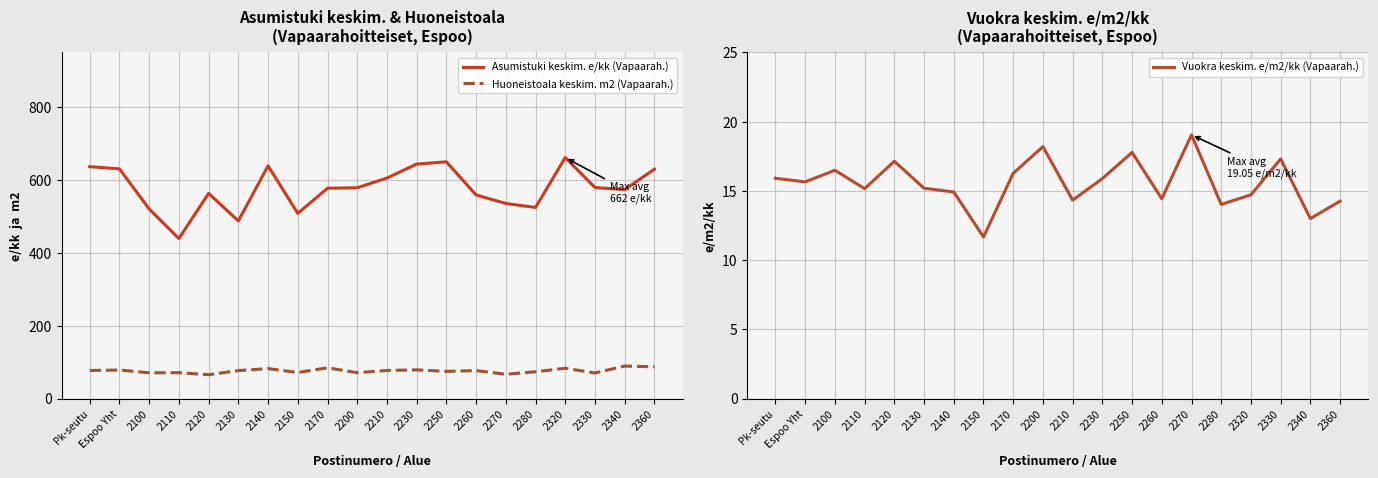

What is the smallest value displayed?

11.7